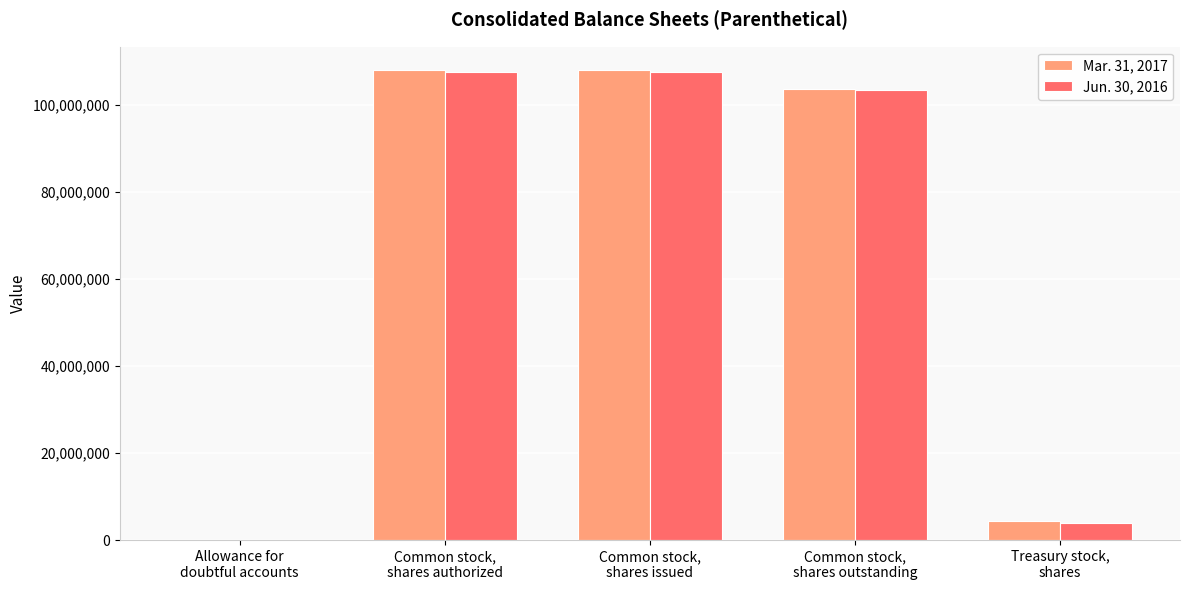

Are the bars grouped side by side (vs. stacked)?

Yes